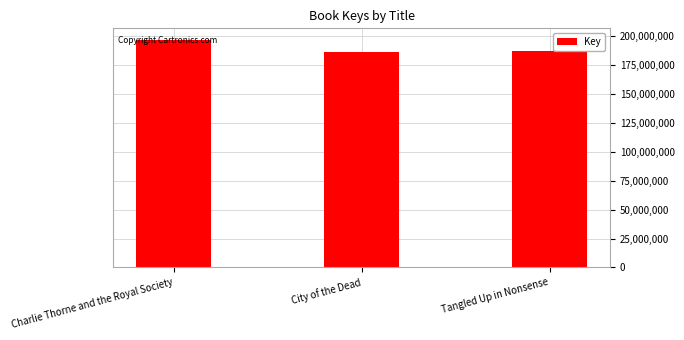

Where is the data nearest to the value 191775427?

Tangled Up in Nonsense